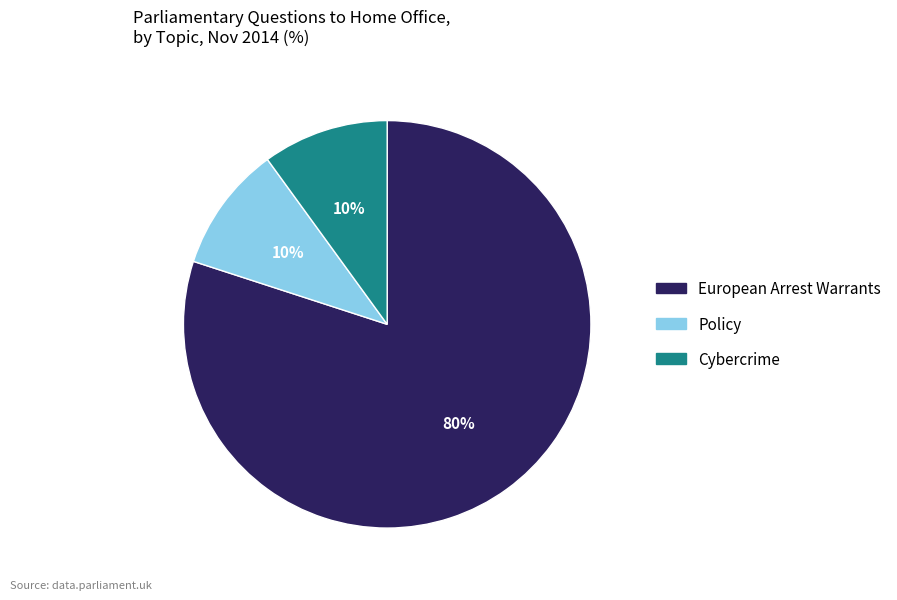

Is there a majority slice in this chart?

Yes